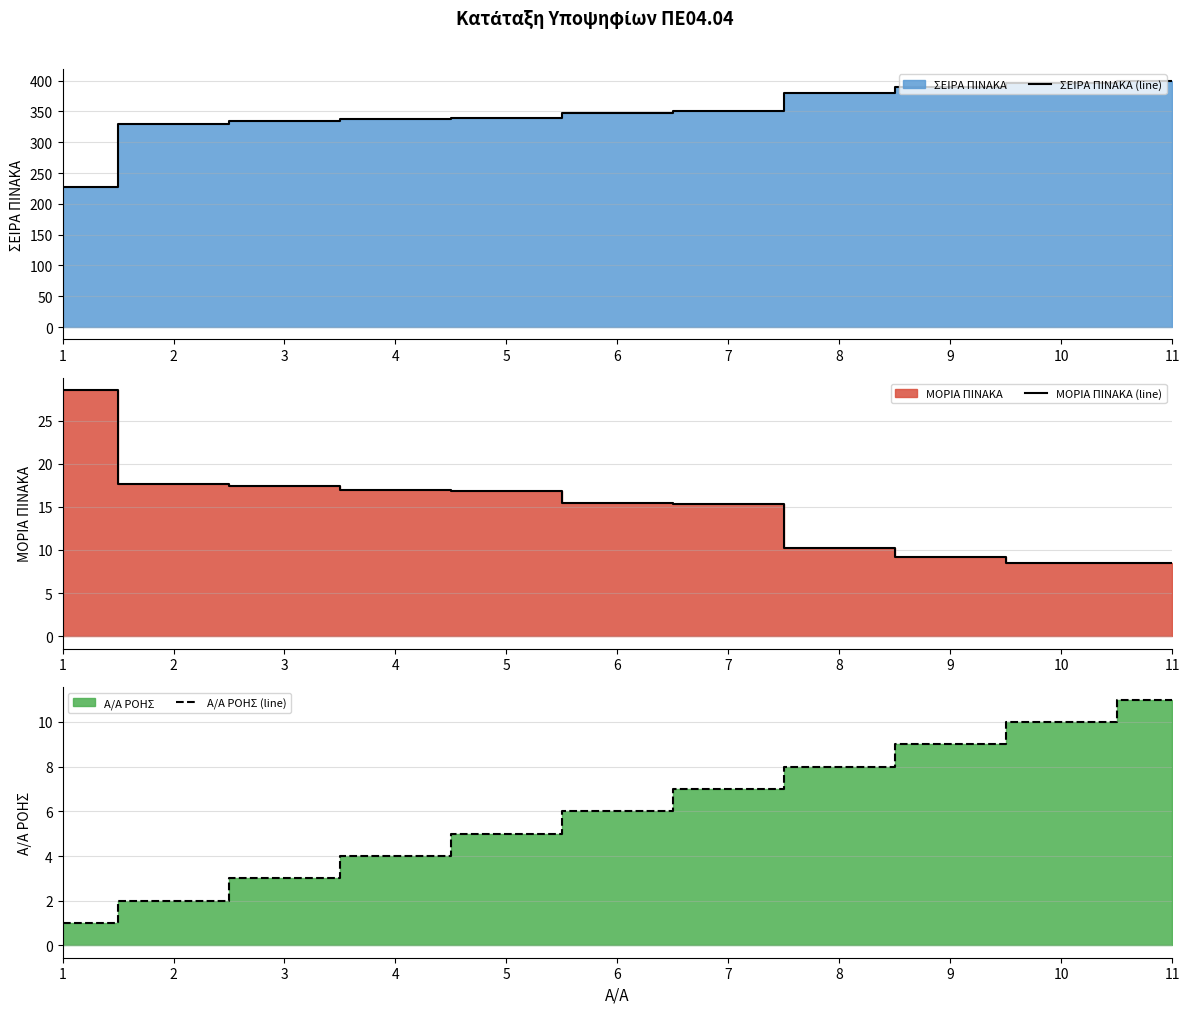

List the series in order of their peak value, lowest first.

Α/Α ΡΟΗΣ (line), ΜΟΡΙΑ ΠΙΝΑΚΑ (line), ΣΕΙΡΑ ΠΙΝΑΚΑ (line)